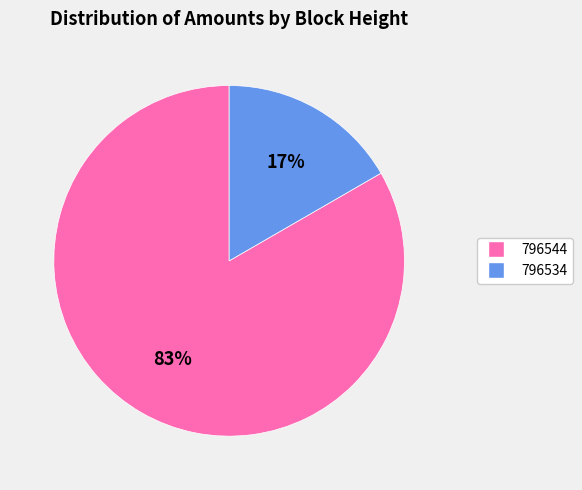

How many slices are in this pie chart?

2